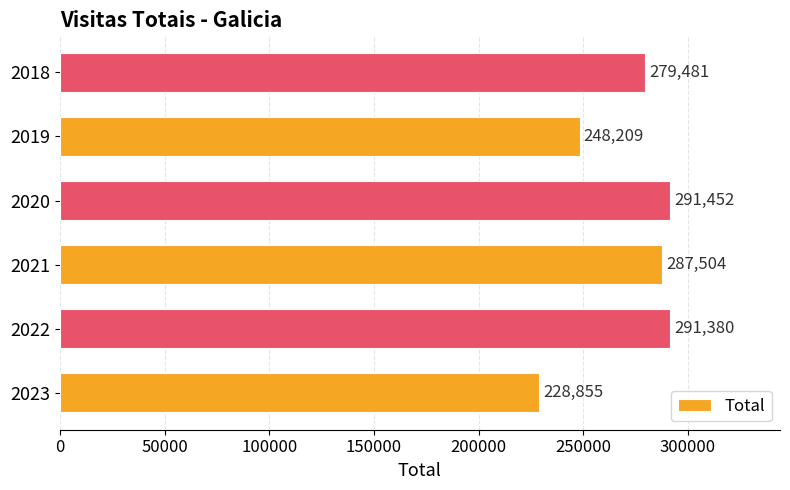

The value at 2022 is 157277. True or false?

False